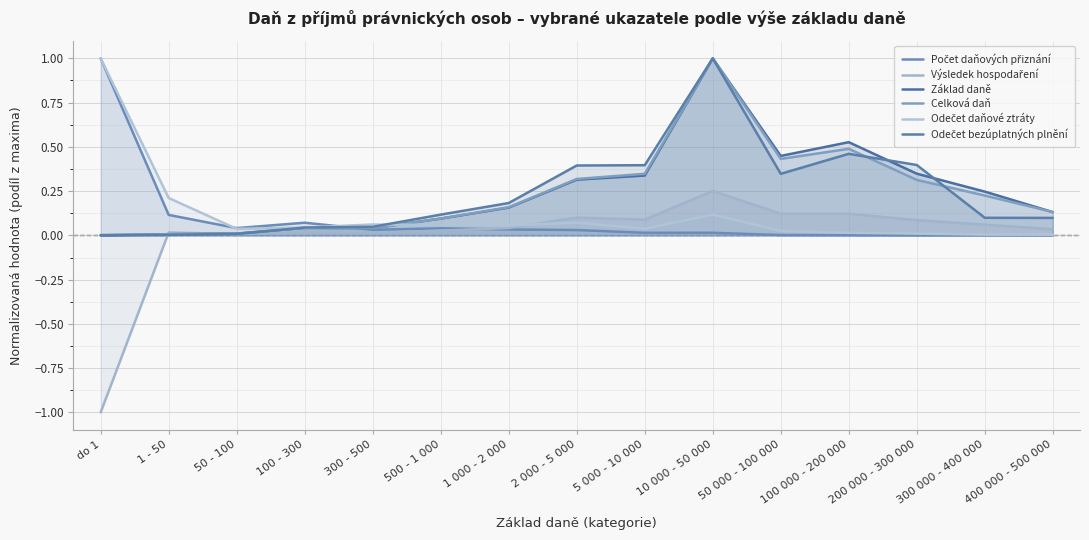

What are all the series names shown in the legend?

Počet daňových přiznání, Výsledek hospodaření, Základ daně, Celková daň, Odečet daňové ztráty, Odečet bezúplatných plnění